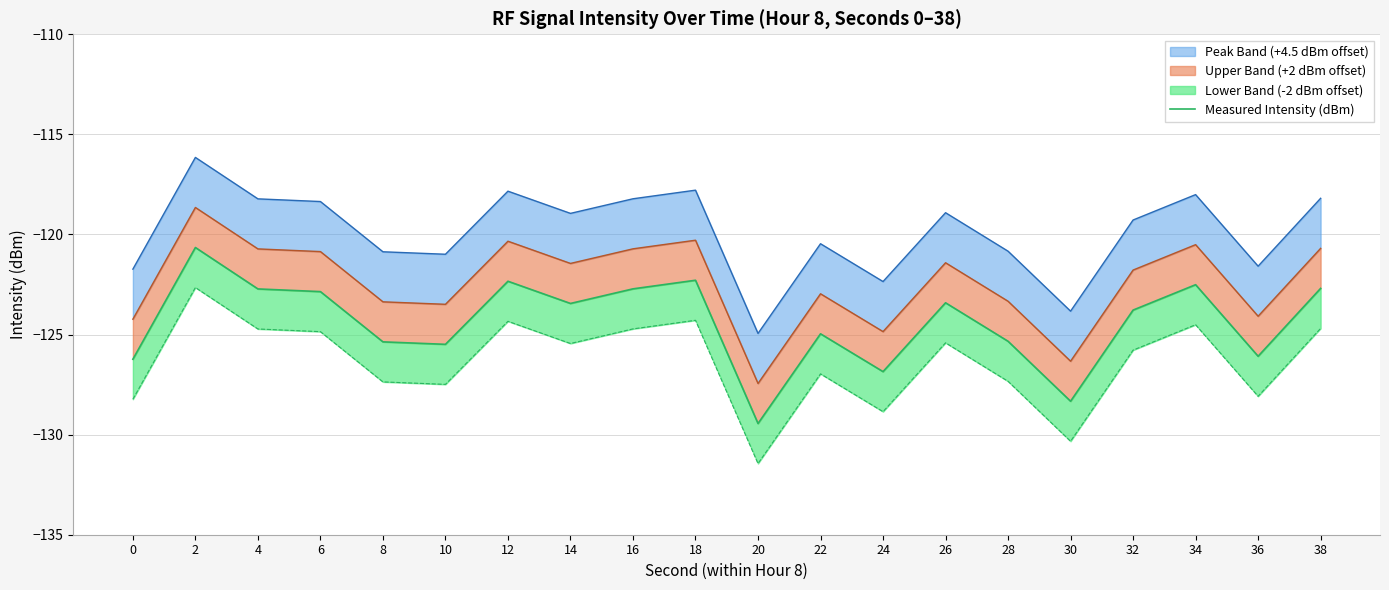

True or false: there are more than 2 points higher than both neighbors.

True